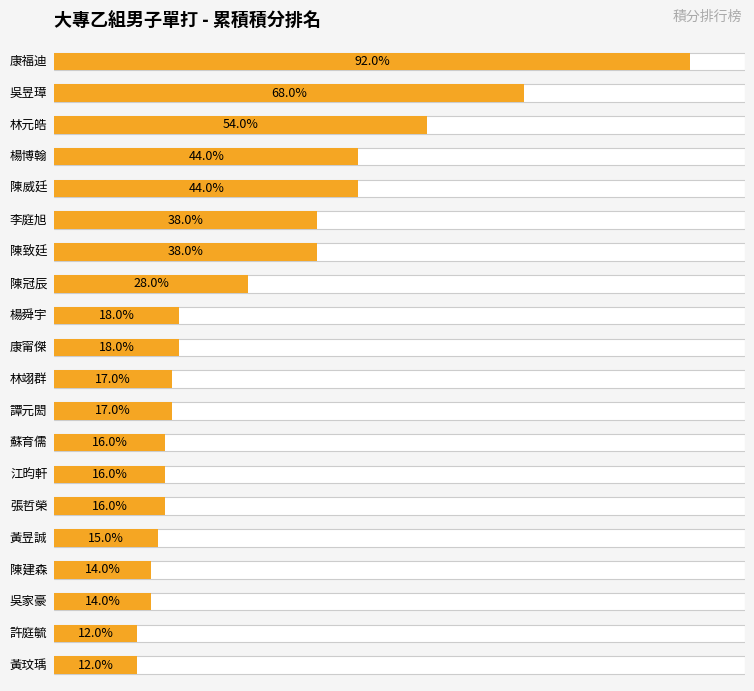

Are the bars horizontal?

Yes